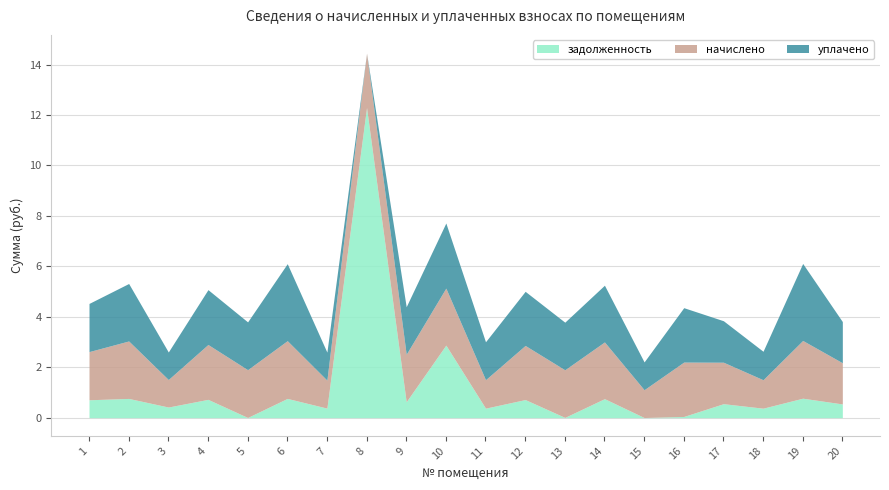

At which category is the sum across all series the highest?

8